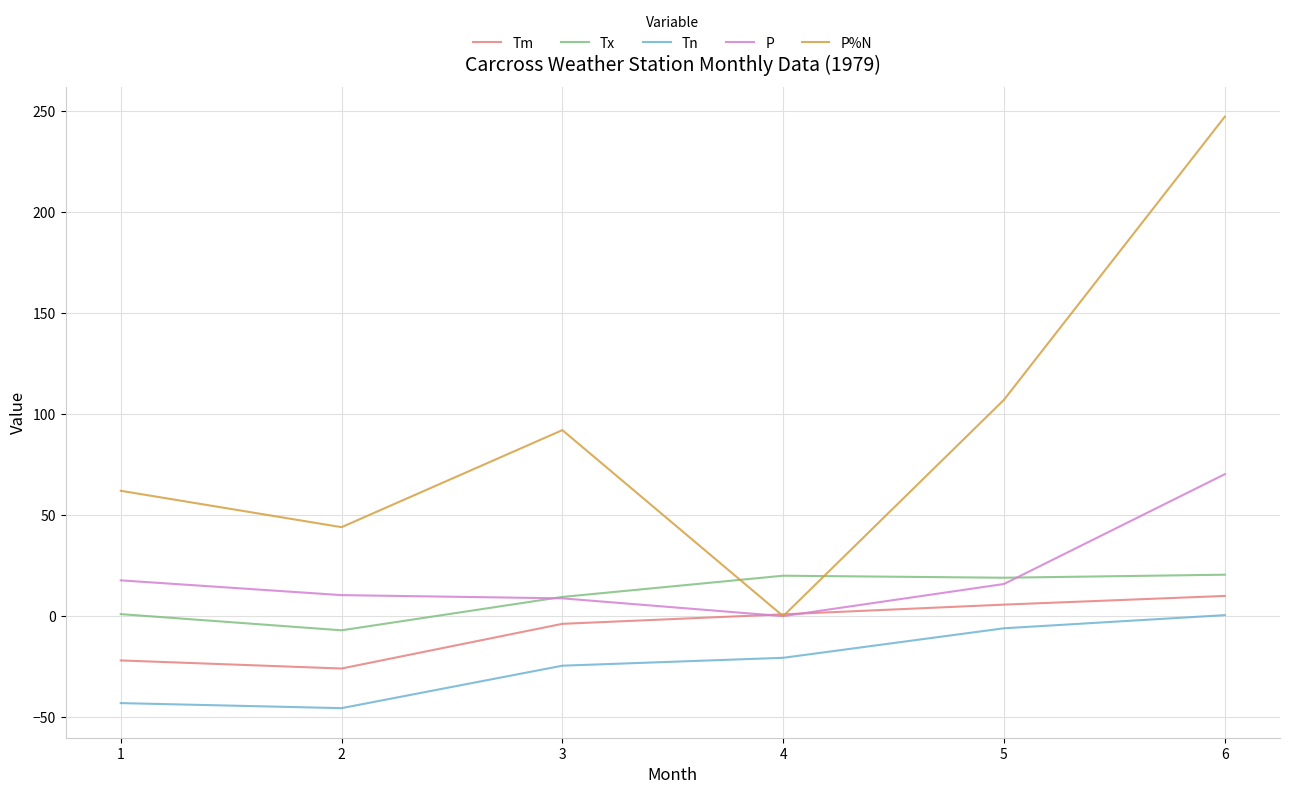

What is the difference between the maximum and second lowest values in the P%N series?

203.0